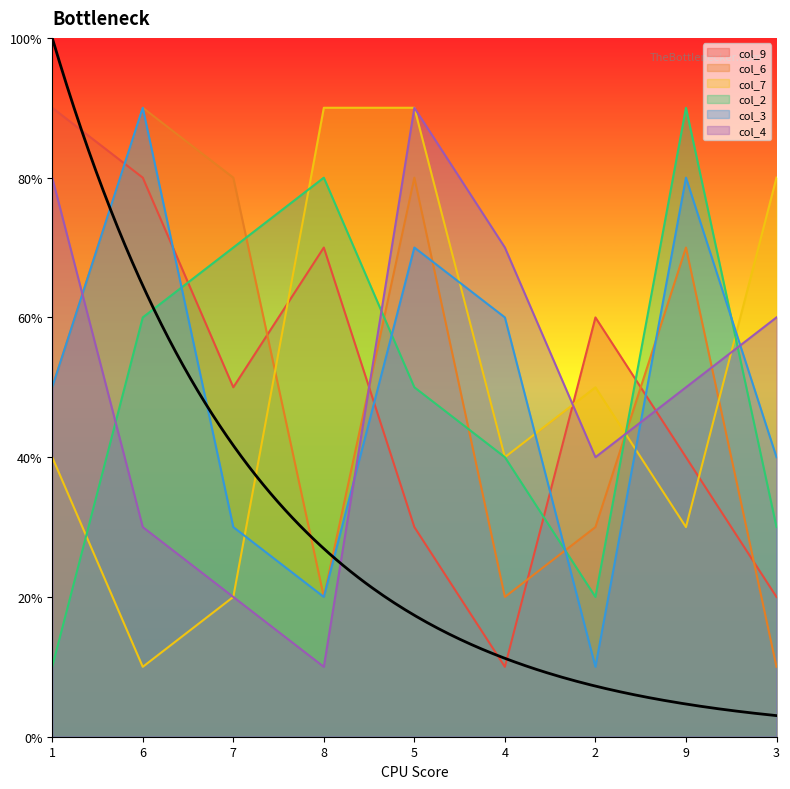

Which has a higher value, 6 or 7?

6